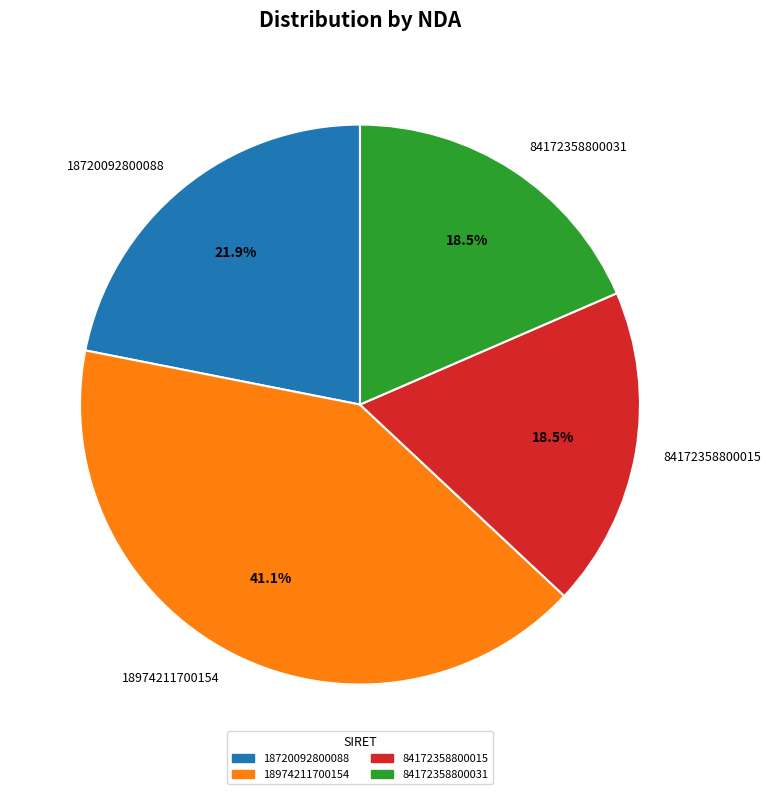

Which has a higher value, 18720092800088 or 84172358800015?

18720092800088